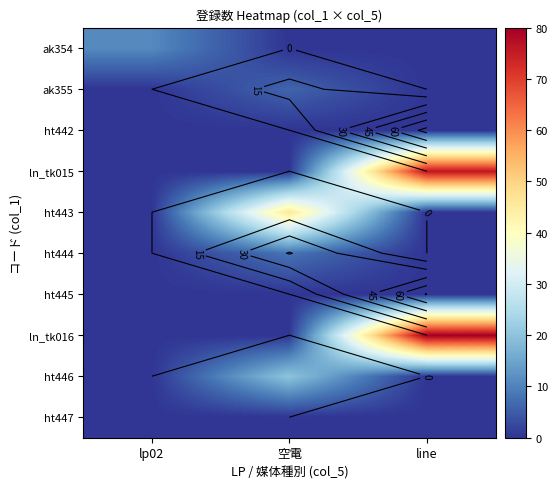

How many distinct data groups are displayed?

10